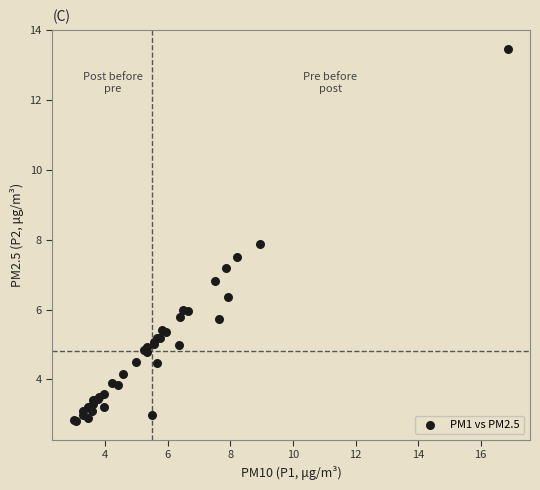

What Y value in the scatter plot is closest to 8?

7.9